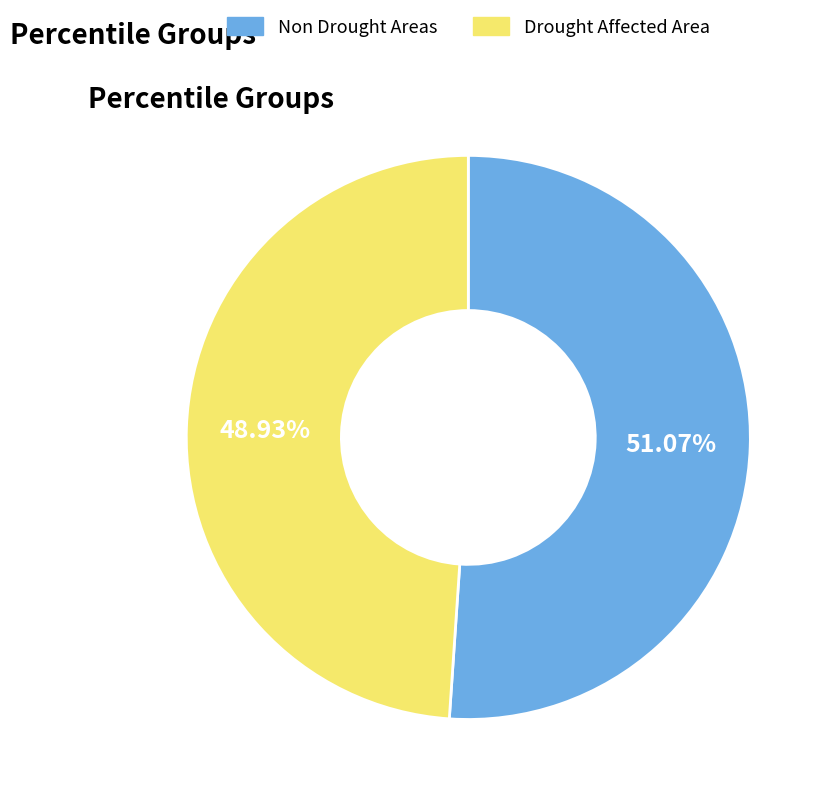

Which category has the biggest portion of the pie?

Non Drought Areas